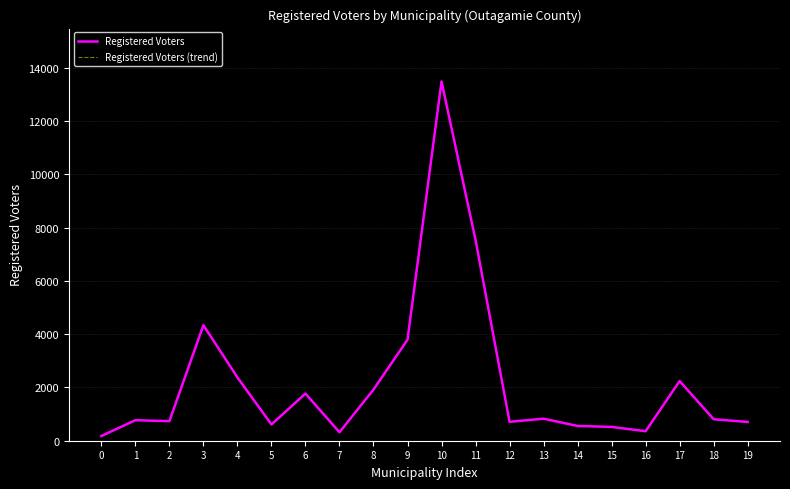

Does the chart have visible grid lines?

Yes